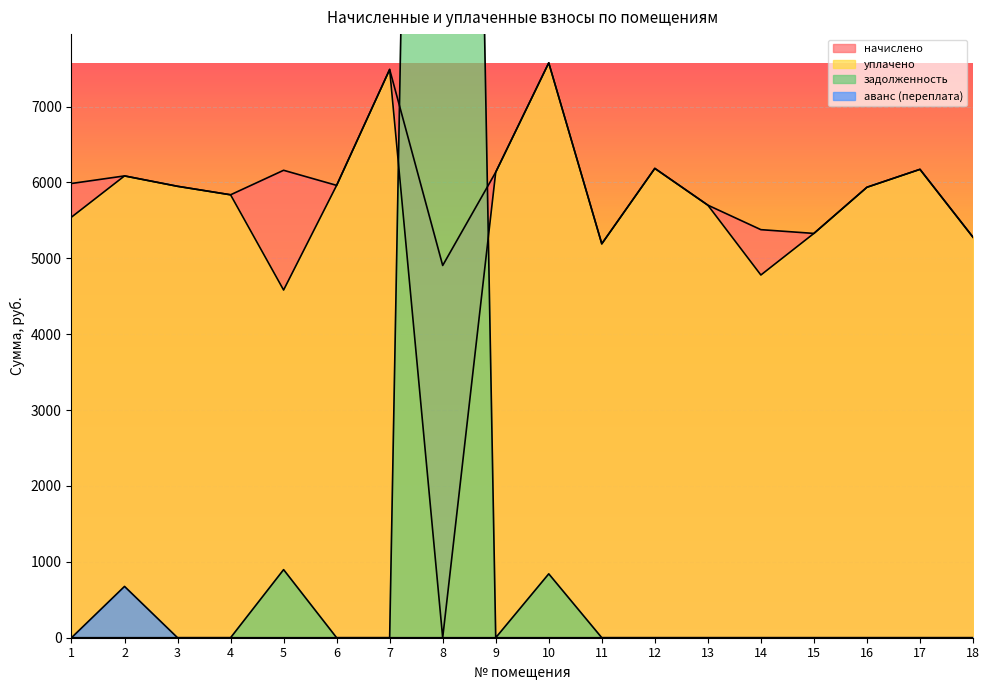

Does the chart display data point markers on the line(s)?

No